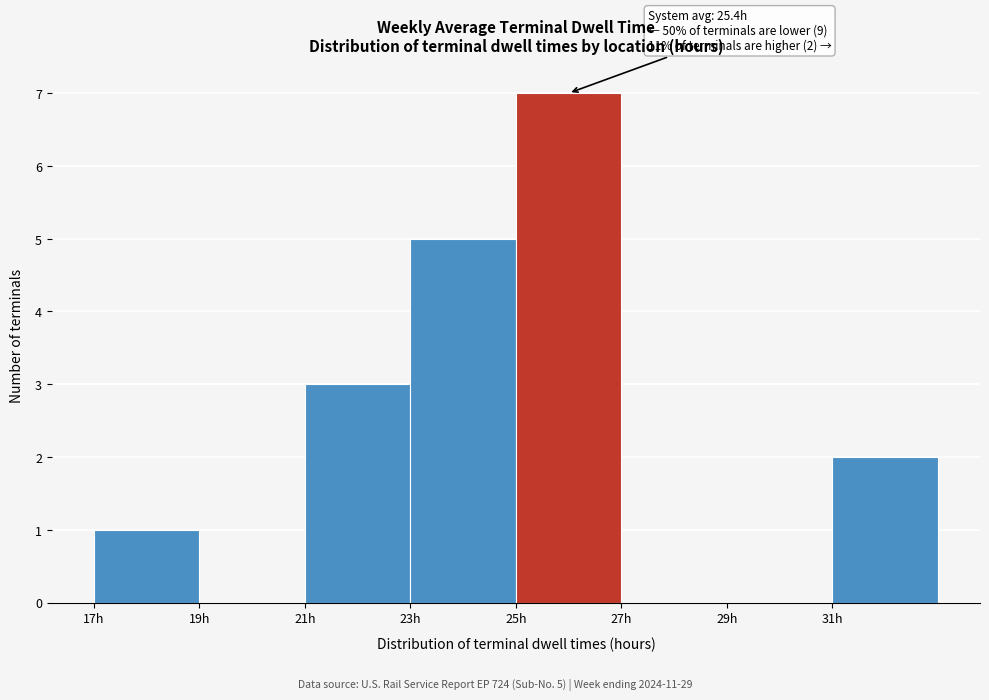

Which range on the x-axis has the tallest bar?

25 to 27